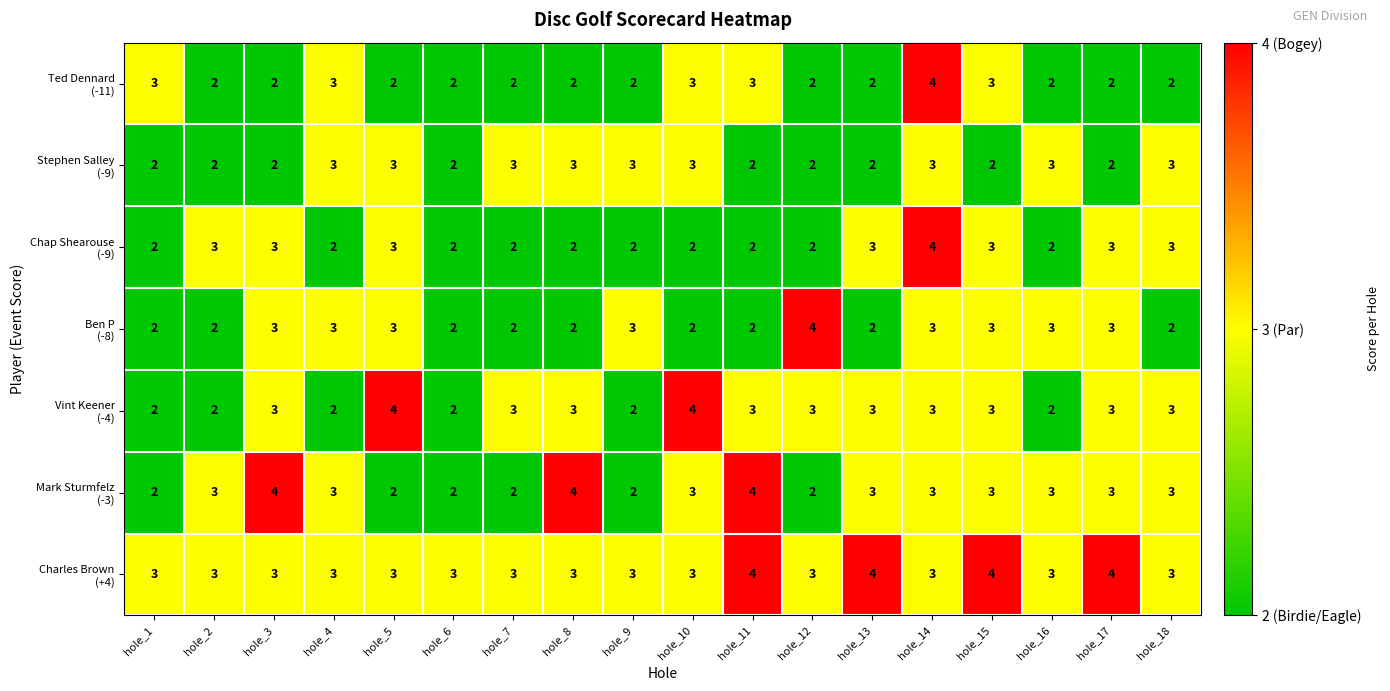

What is the maximum value shown in the chart?

4